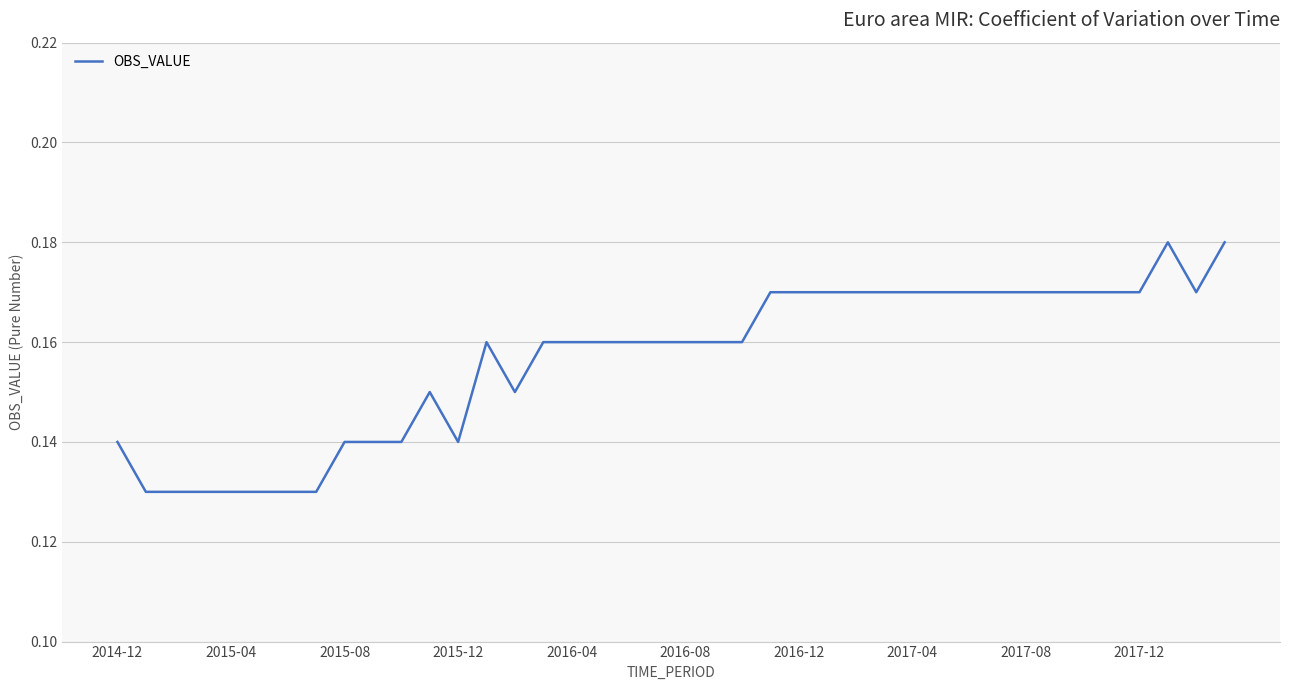

How many points are higher than both their immediate neighbors (excluding endpoints)?

3